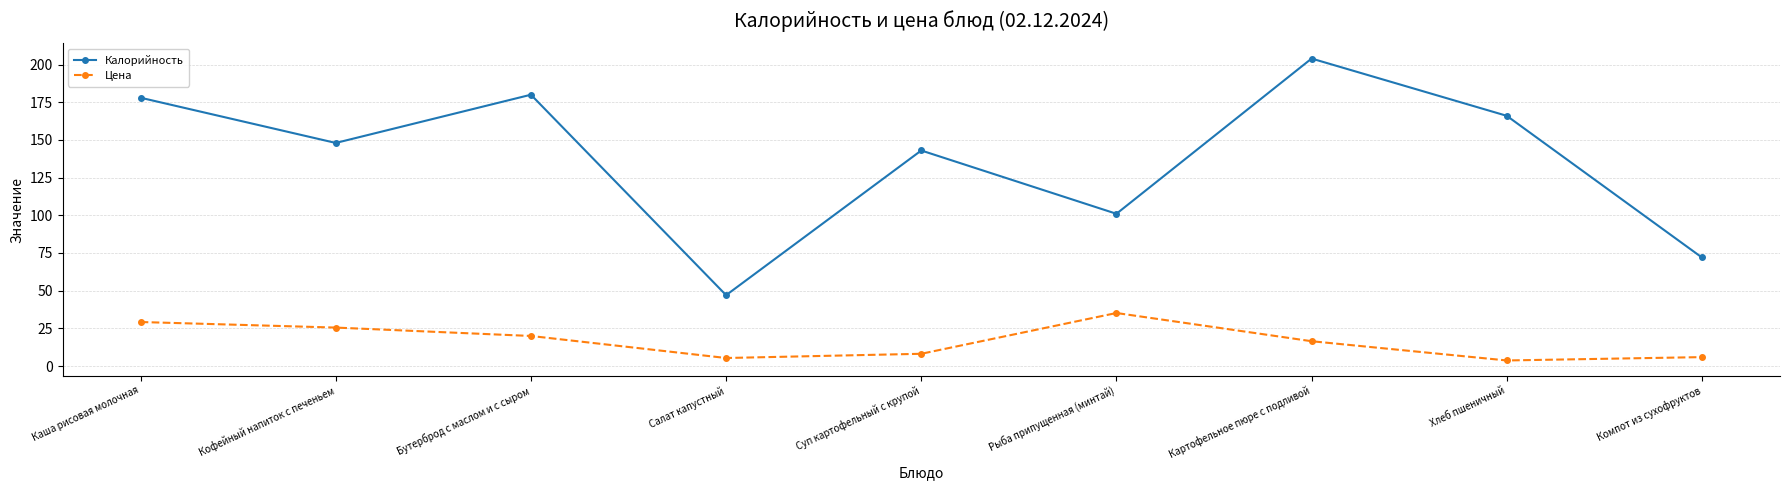

The value of Калорийность at Бутерброд с маслом и с сыром is 180.0. True or false?

True